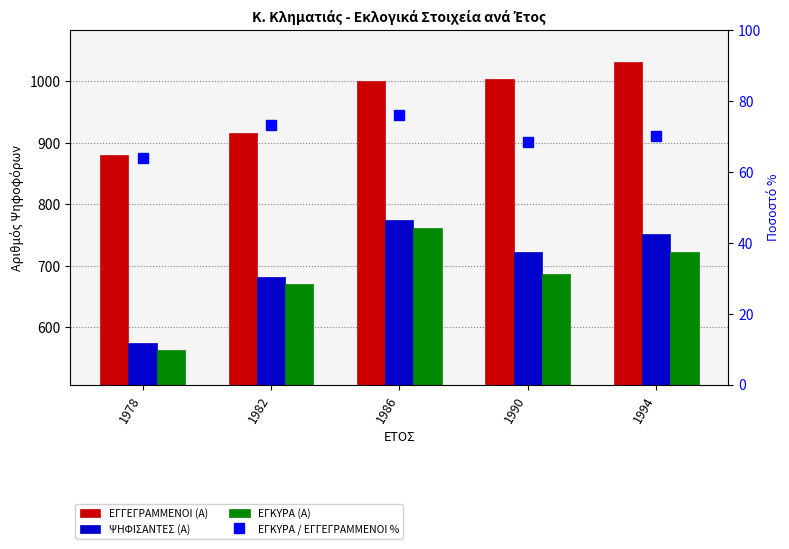

Between 1982 and 1994, which is larger?

1994